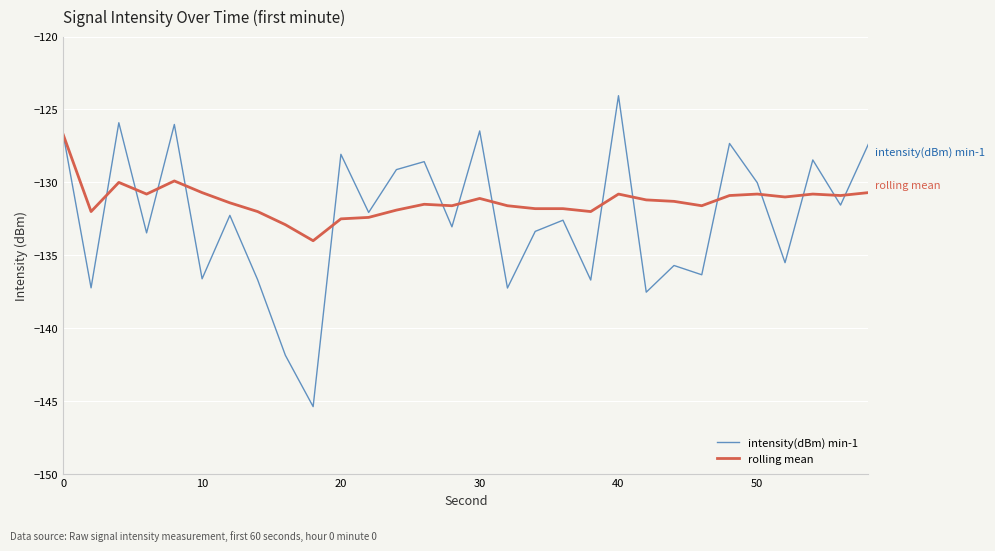

What is the sum of all intensity(dBm) min-1 values?

-3973.3